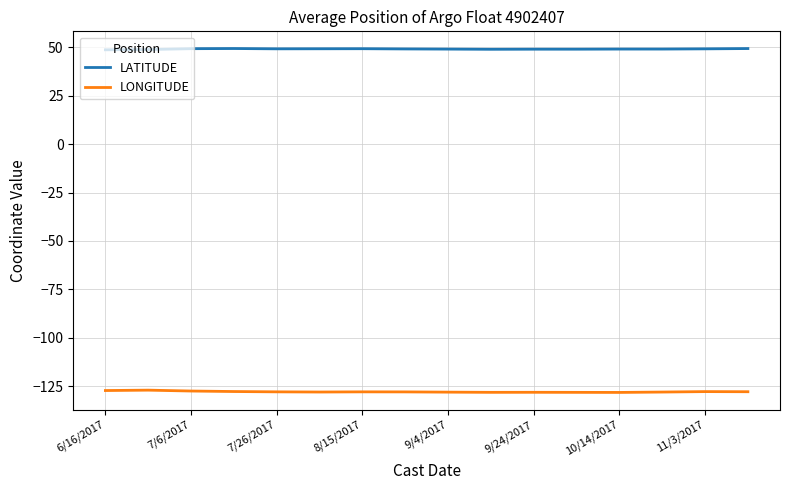

Which series has the largest total across all categories?

LATITUDE